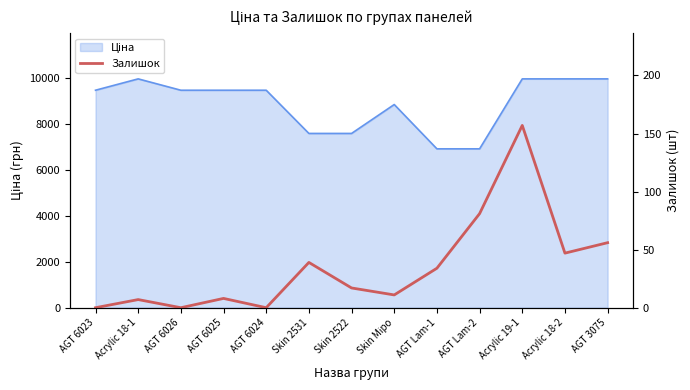

The chart shows a value of 17 at Skin 2522. True or false?

True